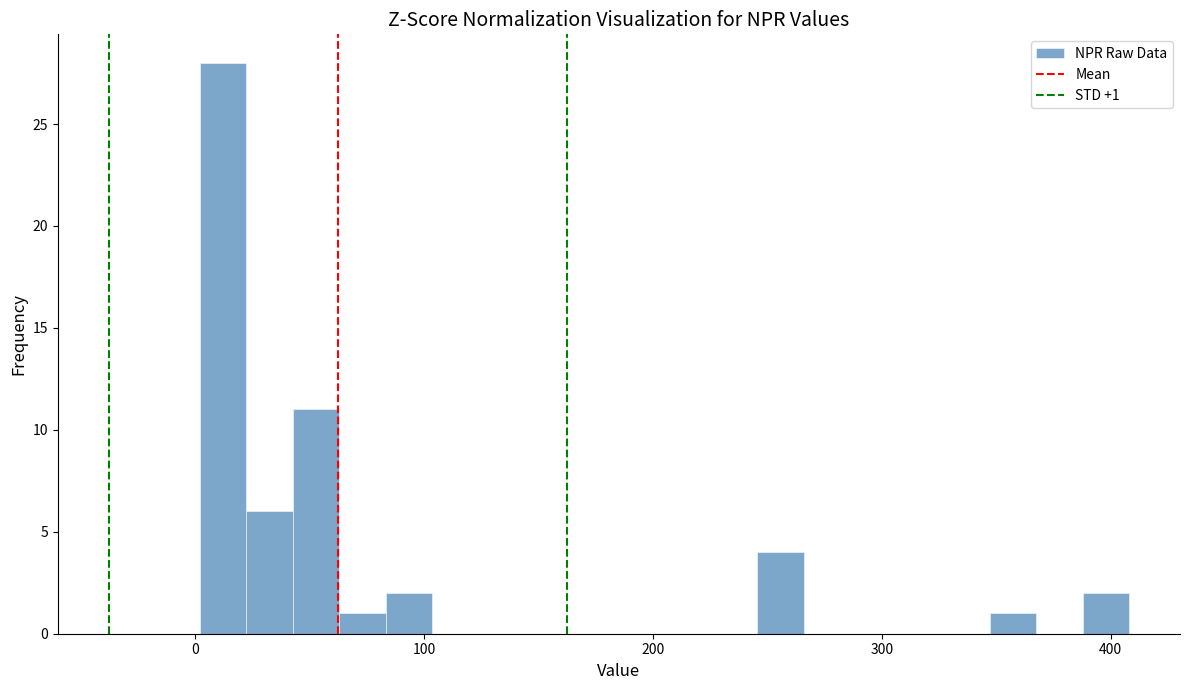

Read against the x-axis, roughly where is the centre of the tallest bar?

10